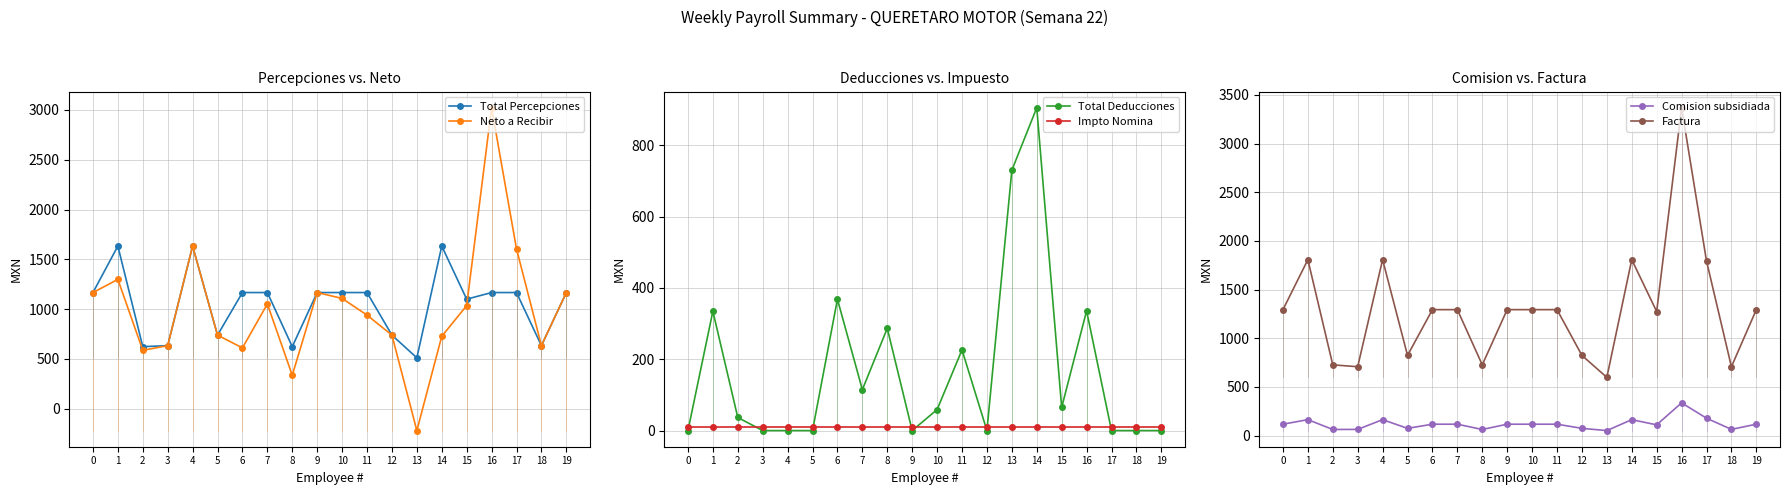

Reading right to left, extract all data points from this chart.

Total Percepciones: 19=1166.7	18=633.6	17=1166.7	16=1166.7	15=1100.0	14=1633.3	13=511.3	12=739.2	11=1166.7	10=1166.7	9=1166.7	8=623.4	7=1166.7	6=1166.7	5=739.2	4=1633.3	3=633.6	2=623.4	1=1633.3	0=1166.3
Neto a Recibir: 19=1166.7	18=633.6	17=1604.8	16=3022.1	15=1035.1	14=727.6	13=-218.9	12=739.2	11=940.3	10=1107.8	9=1166.7	8=336.6	7=1051.8	6=610.8	5=739.2	4=1633.3	3=633.6	2=586.6	1=1298.6	0=1166.3
Total Deducciones: 19=0.0	18=0.0	17=0.0	16=335.8	15=64.9	14=905.7	13=730.2	12=0.0	11=226.3	10=58.9	9=0.0	8=286.8	7=114.8	6=368.4	5=0.0	4=0.0	3=0.0	2=36.8	1=334.8	0=0.0
Impto Nomina: 19=10.2	18=10.2	17=10.2	16=10.2	15=10.2	14=10.2	13=10.2	12=10.2	11=10.2	10=10.2	9=10.2	8=10.2	7=10.2	6=10.2	5=10.2	4=10.2	3=10.2	2=10.2	1=10.2	0=10.2
Comision subsidiada: 19=116.7	18=63.4	17=178.3	16=335.8	15=110.0	14=163.3	13=51.1	12=73.9	11=116.7	10=116.7	9=116.7	8=62.3	7=116.7	6=116.7	5=73.9	4=163.3	3=63.4	2=62.3	1=163.3	0=116.6
Factura: 19=1293.6	18=707.2	17=1793.3	16=3368.1	15=1274.1	14=1806.9	13=597.7	12=823.4	11=1293.6	10=1293.6	9=1293.6	8=726.5	7=1293.6	6=1293.6	5=823.4	4=1806.9	3=707.2	2=726.5	1=1806.9	0=1293.1